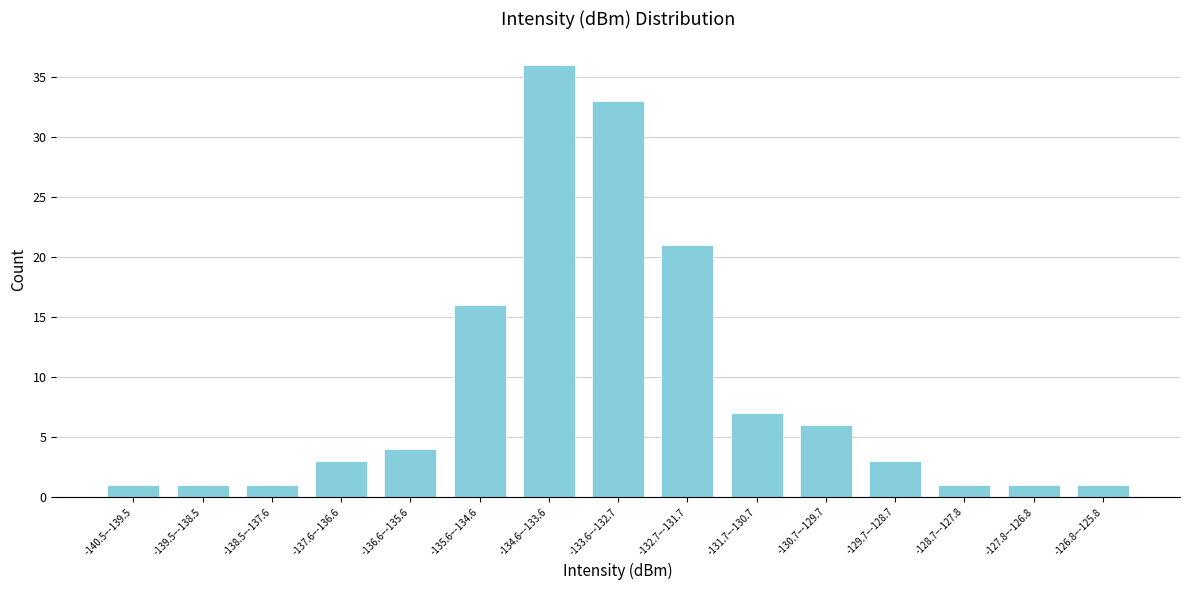

Reading left to right, what are all the values shown in this chart?

1	1	1	3	4	16	36	33	21	7	6	3	1	1	1